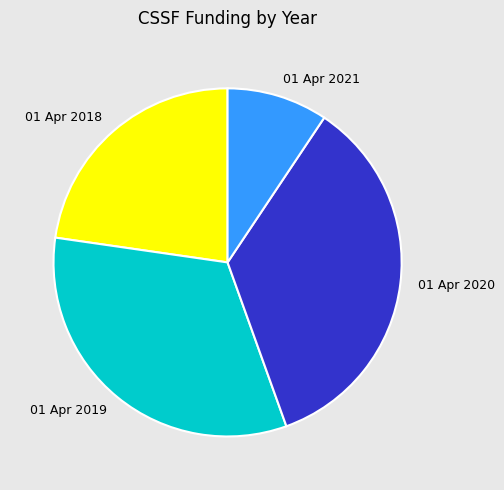

How many slices are in this pie chart?

4